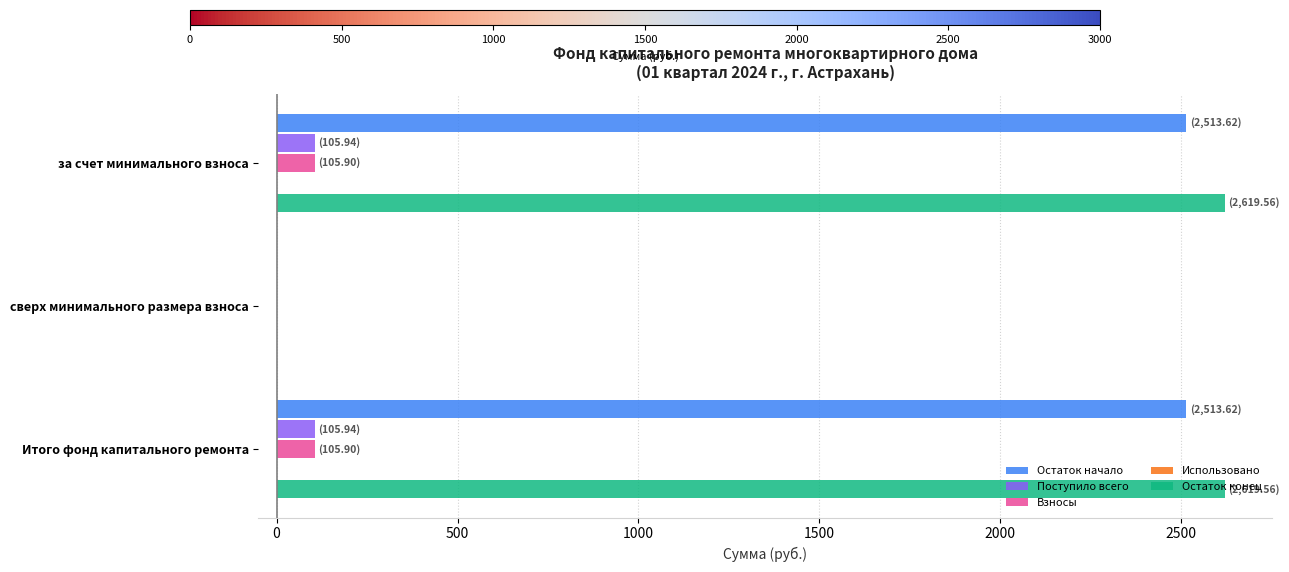

Between сверх минимального размера взноса and Итого фонд капитального ремонта, which series saw the biggest shift?

Остаток конец